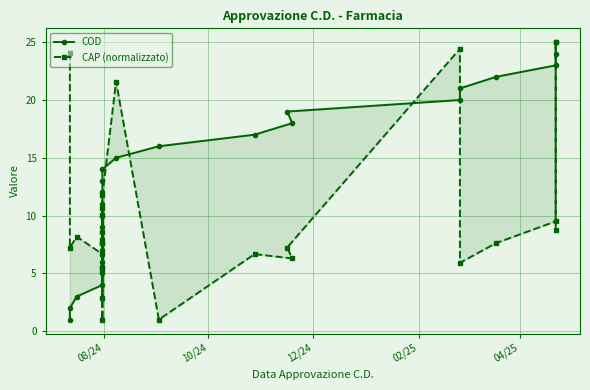

True or false: COD has a value of 22.5 at 14.

False